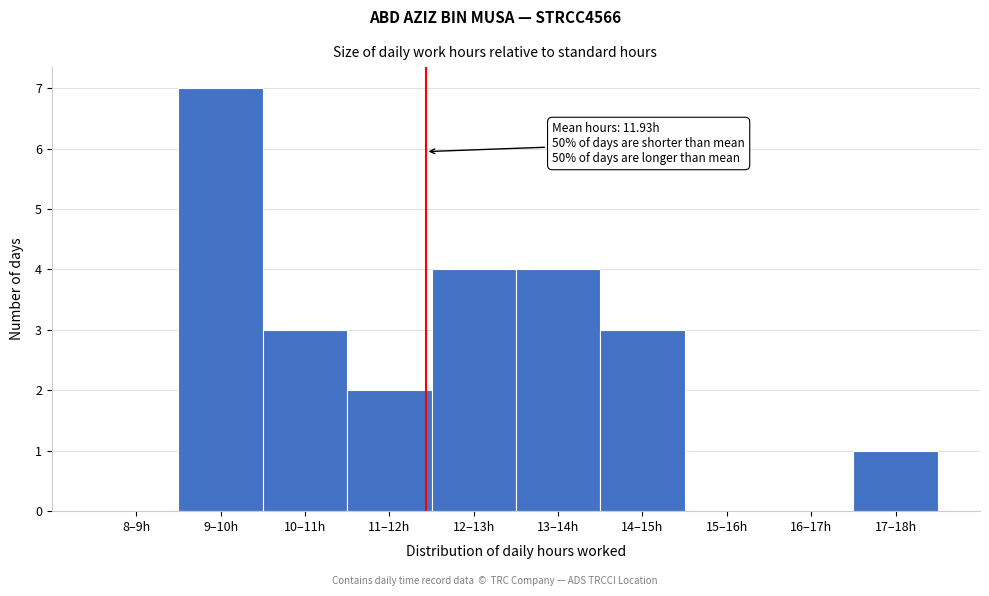

Reading left to right, transcribe all the data shown in this chart.

8–9h=0	9–10h=7	10–11h=3	11–12h=2	12–13h=4	13–14h=4	14–15h=3	15–16h=0	16–17h=0	17–18h=1